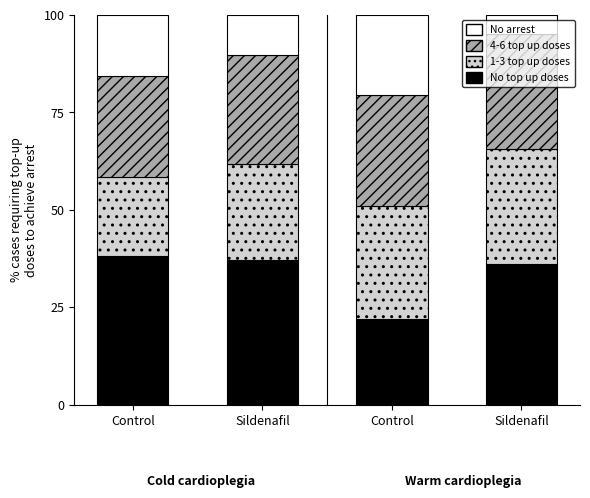

Between Control and Control, which series saw the biggest shift?

No top up doses